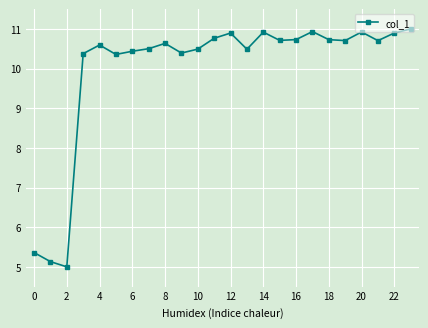

What is the difference between the maximum and minimum values?

6.0